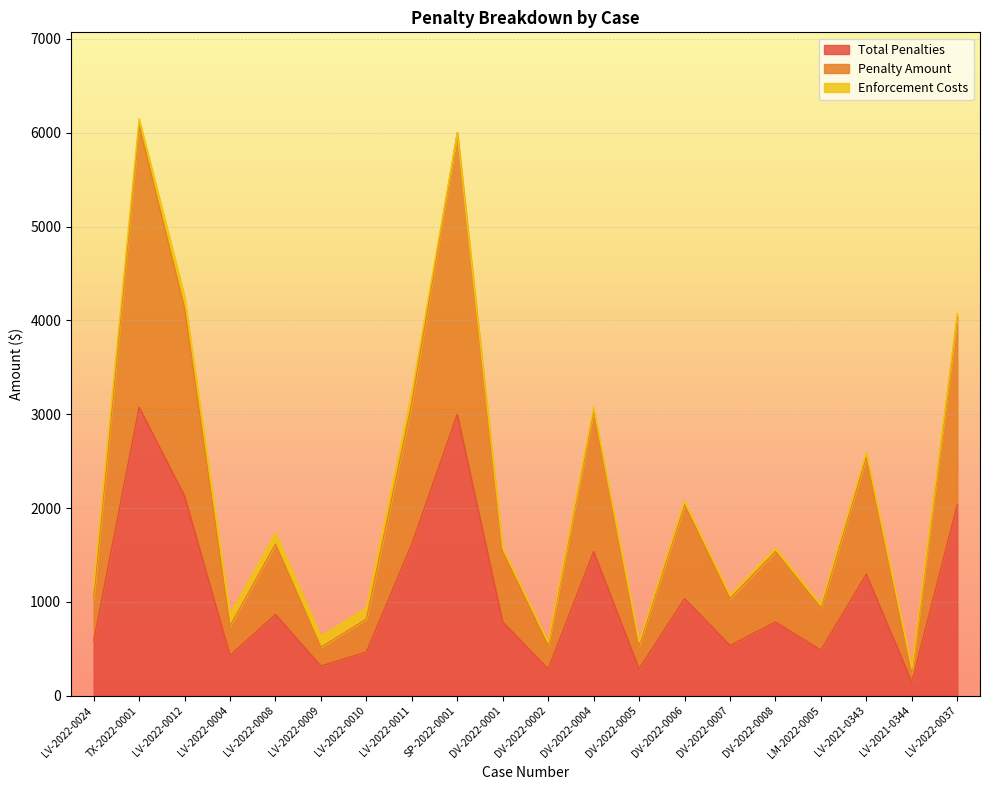

What is the average value of the Total Penalties series?

1085.4